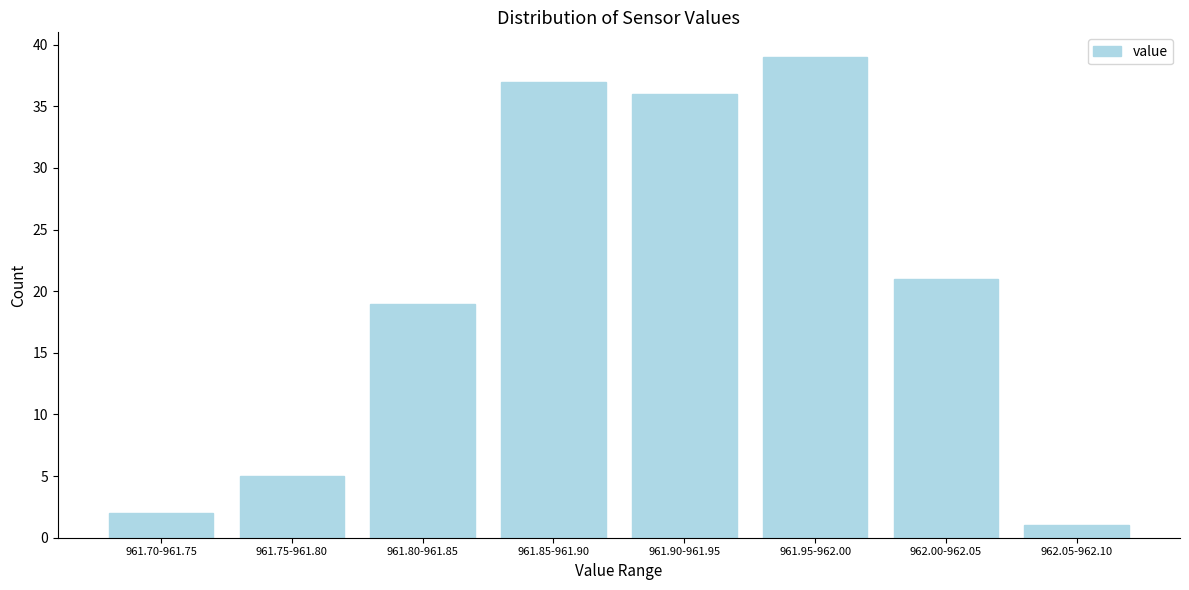

Reading left to right, what are all the values shown in this chart?

2	5	19	37	36	39	21	1